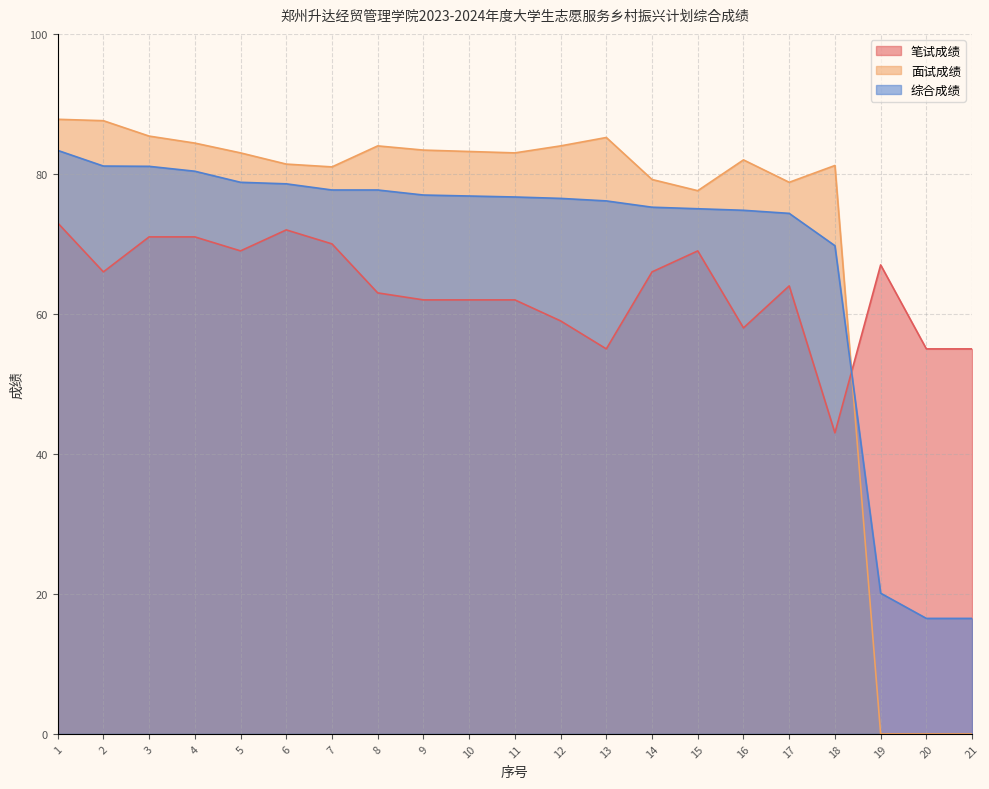

What is the value of the 面试成绩 point at the 5th from the left?

83.0